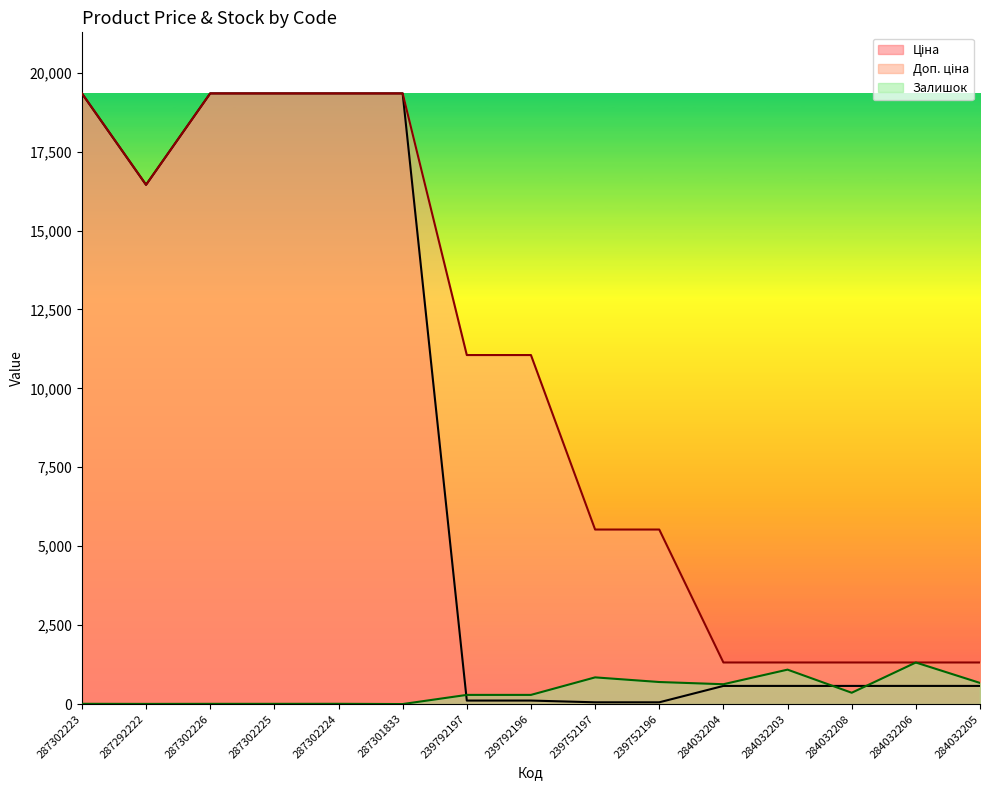

True or false: Доп. ціна has more than 2 points higher than both neighbors.

False